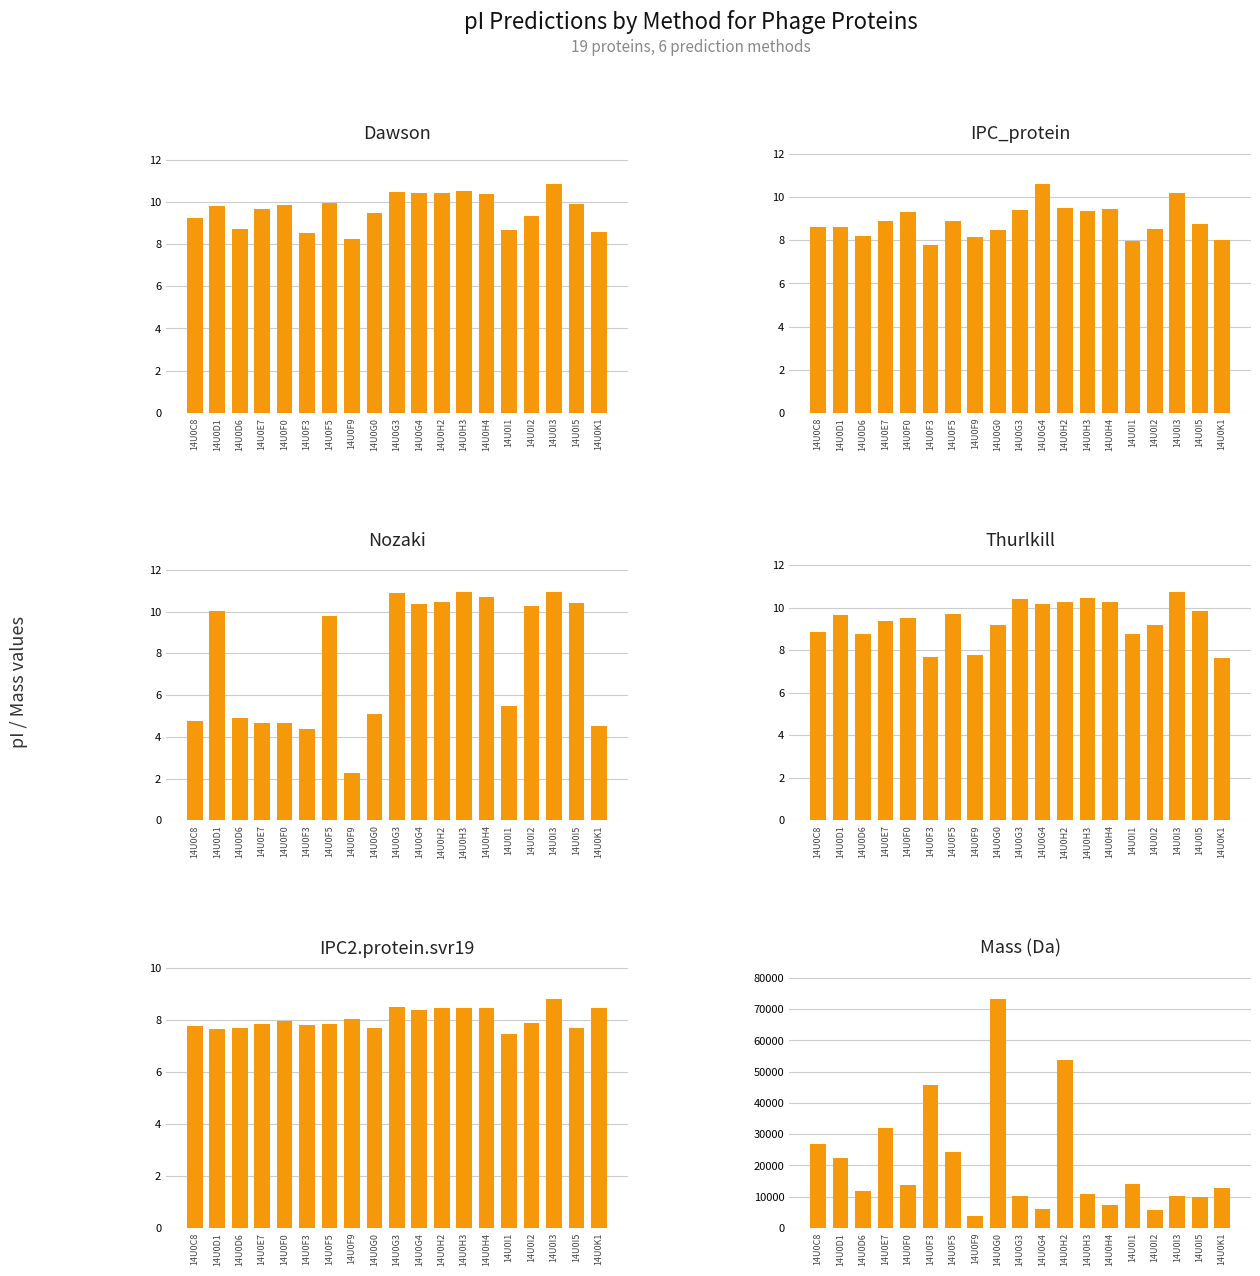

How many groups of bars are there?

19